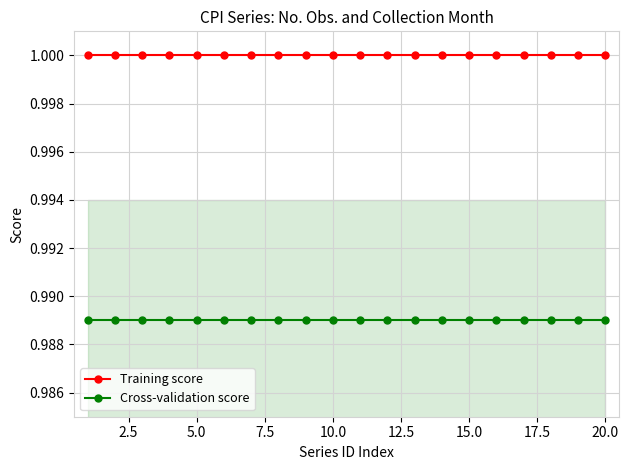

True or false: Training score and Cross-validation score intersect in this chart.

False